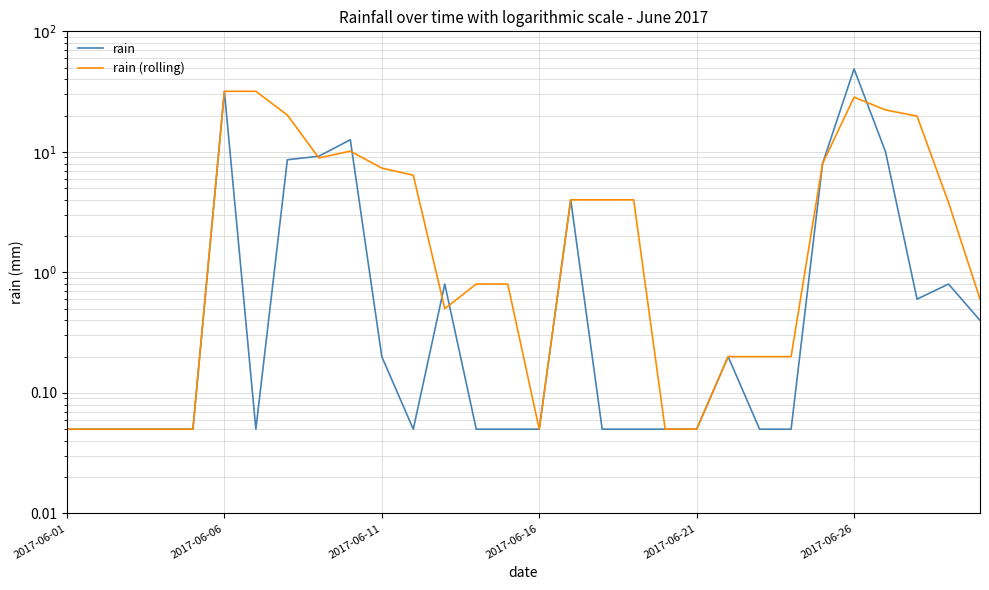

What are all the series names shown in the legend?

rain, rain (rolling)